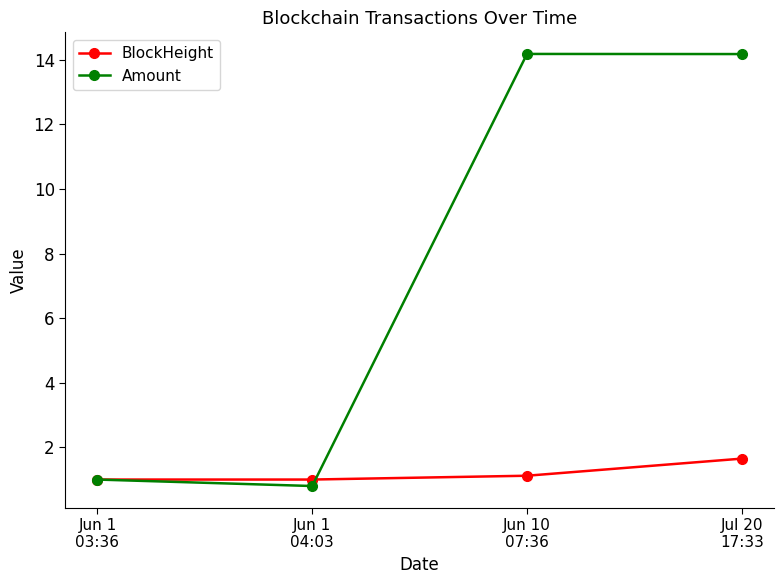

True or false: BlockHeight has more than 1 points higher than both neighbors.

False